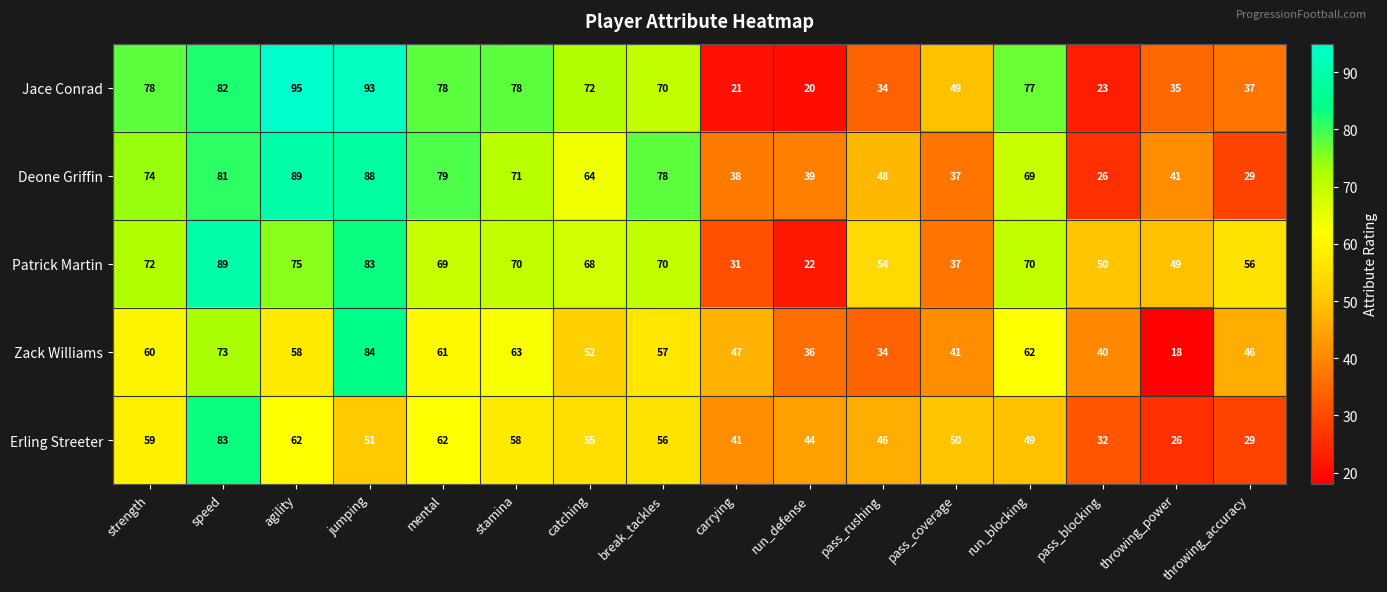

What is the total value across all series at speed?

408